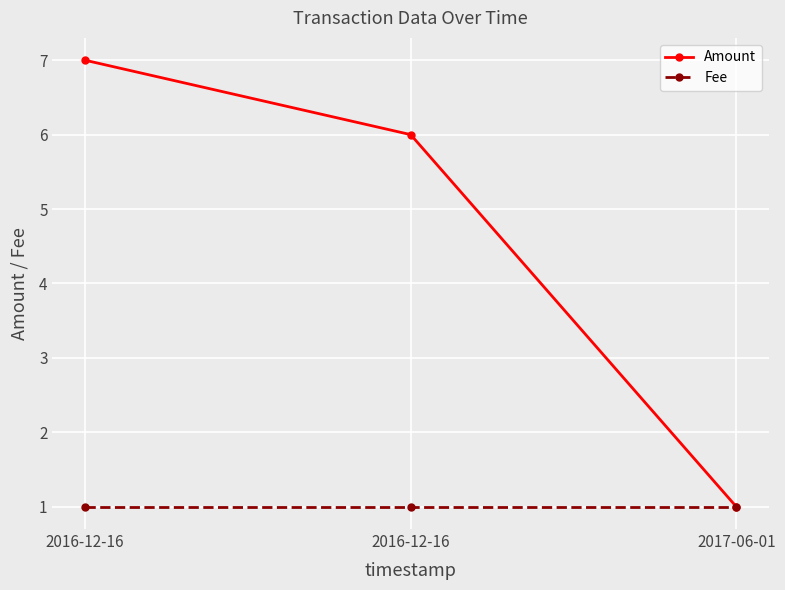

Which series has the widest spread of values?

Amount